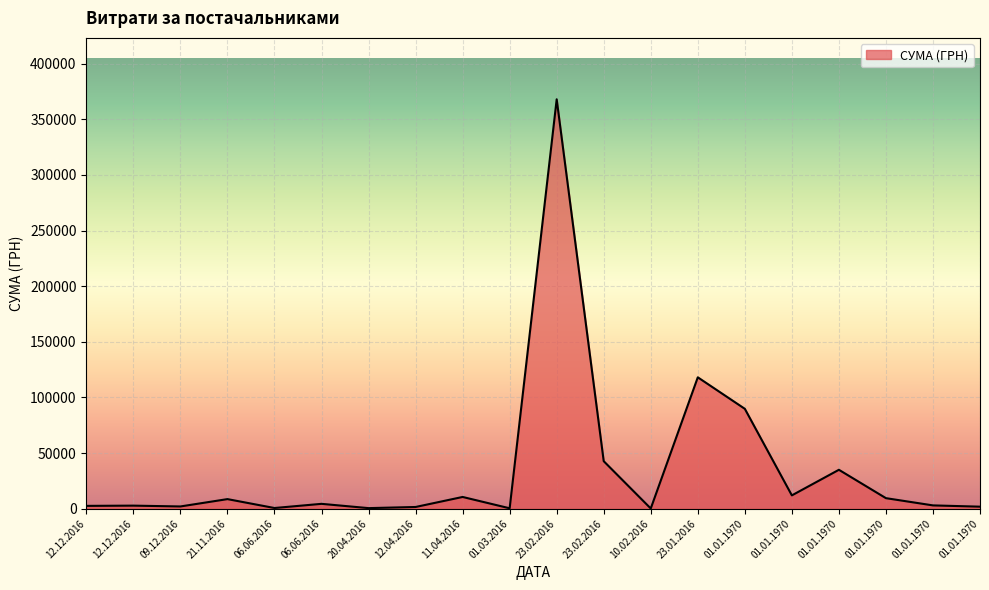

Approximately how many times larger is the value at 01.01.1970 compared to 01.01.1970?

0.3